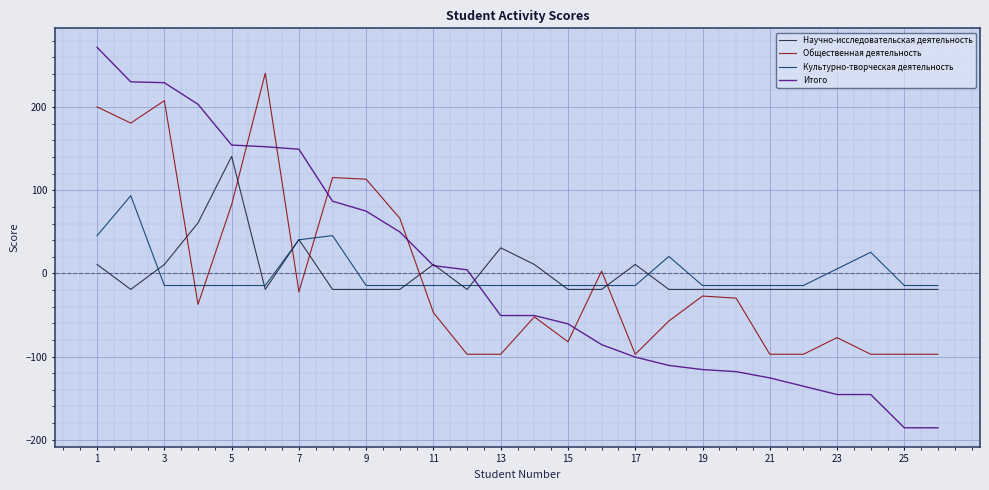

True or false: Общественная деятельность and Научно-исследовательская деятельность intersect in this chart.

True